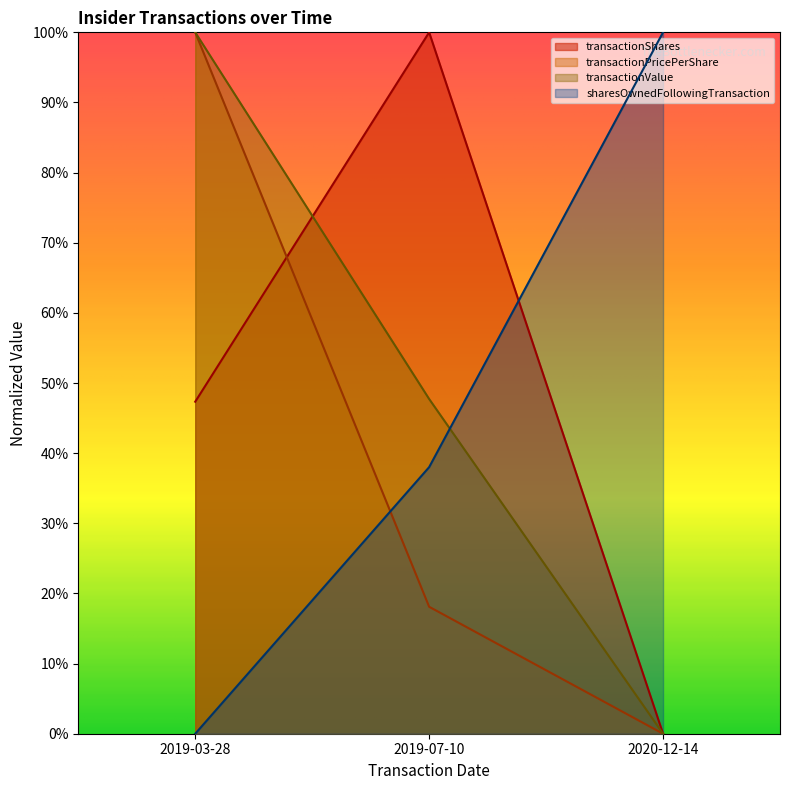

What are all the series names shown in the legend?

transactionShares, transactionPricePerShare, transactionValue, sharesOwnedFollowingTransaction